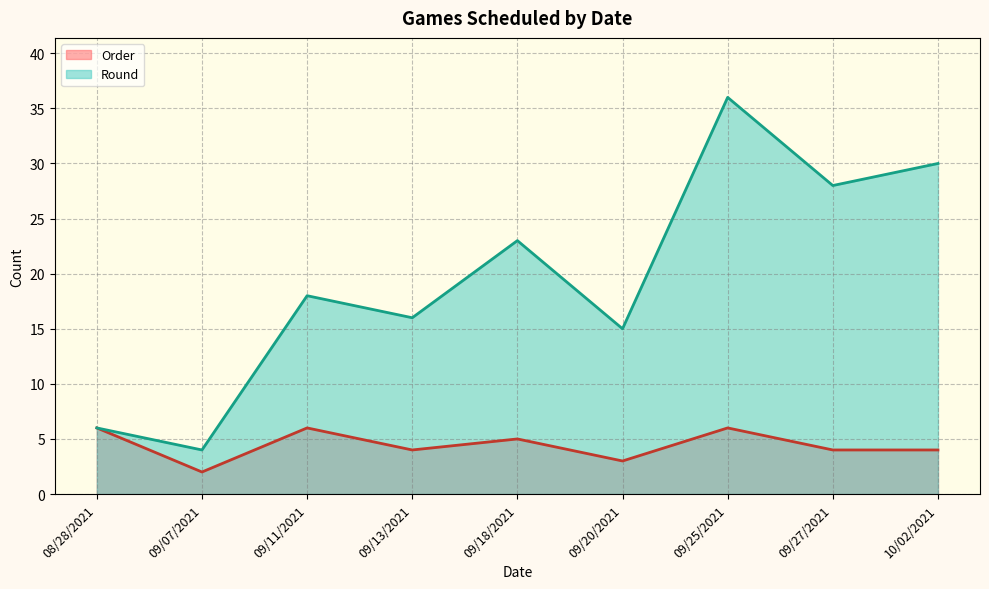

Which series changed the most between 09/20/2021 and 09/25/2021?

Round